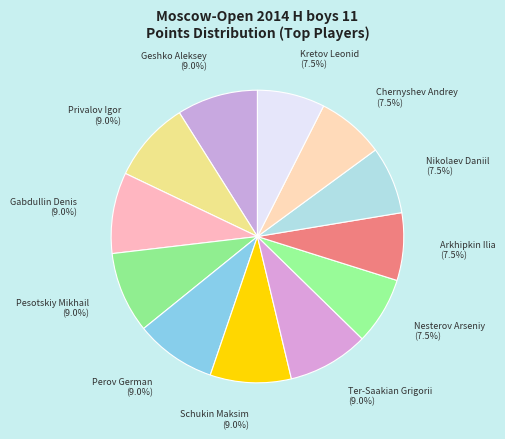

Rank the categories by value from highest to lowest.

Geshko Aleksey, Privalov Igor, Gabdullin Denis, Pesotskiy Mikhail, Perov German, Schukin Maksim, Ter-Saakian Grigorii, Nesterov Arseniy, Arkhipkin Ilia, Nikolaev Daniil, Chernyshev Andrey, Kretov Leonid